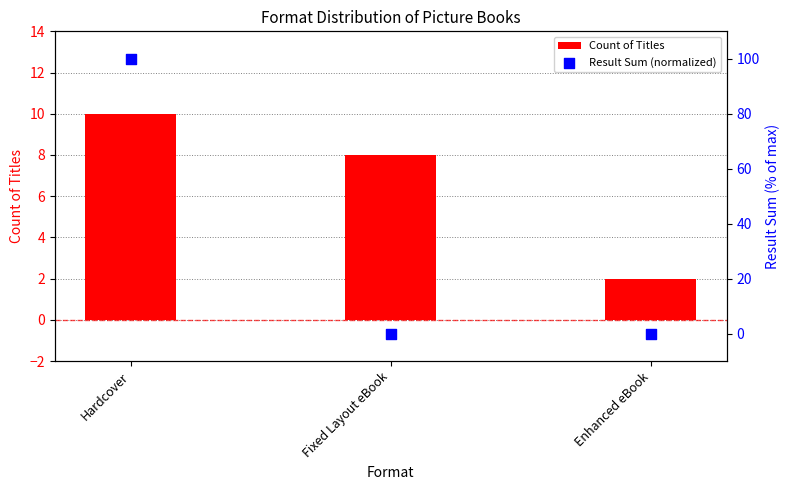

Which series has the largest Y range (max minus min)?

Result Sum (normalized)